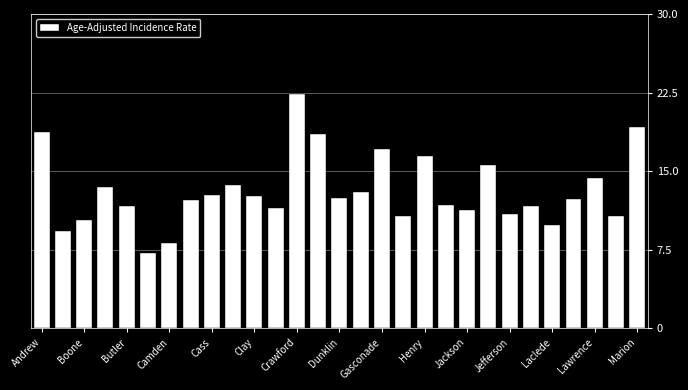

Are the bars grouped side by side (vs. stacked)?

No